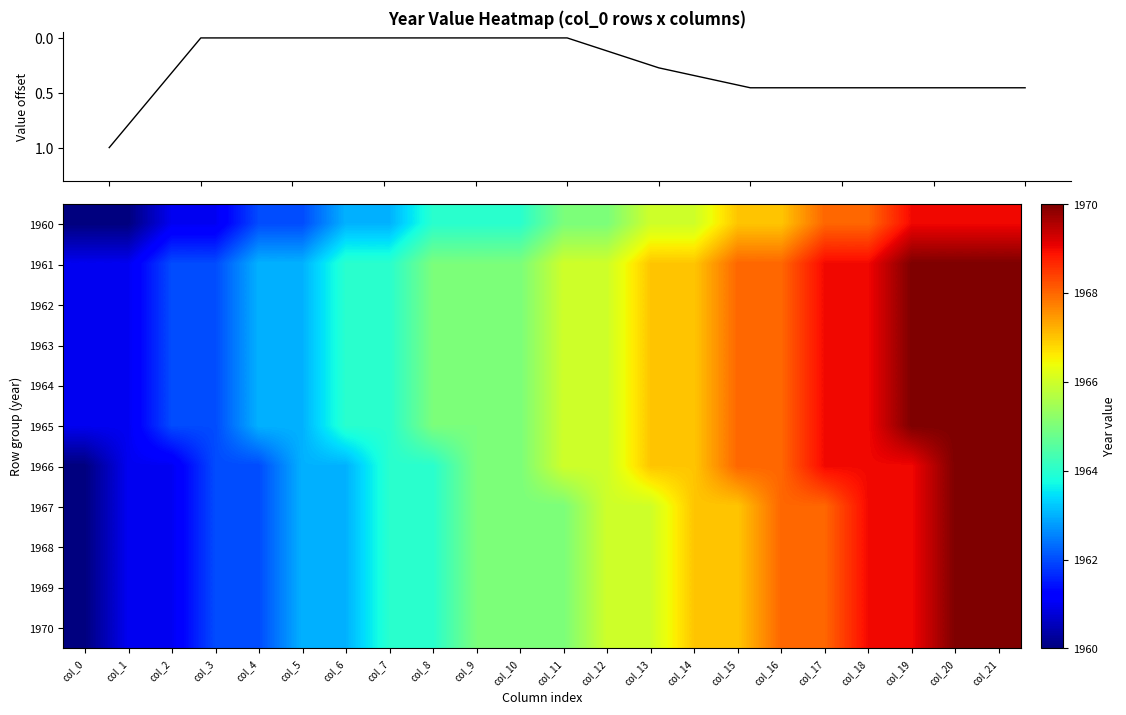

True or false: 1960 has a value of 1963 at col_6.

True